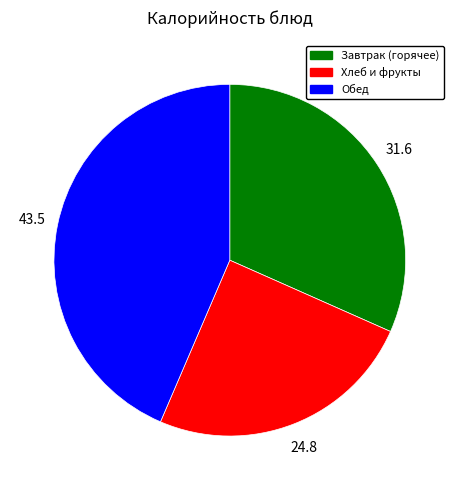

Does any single category account for the majority?

No